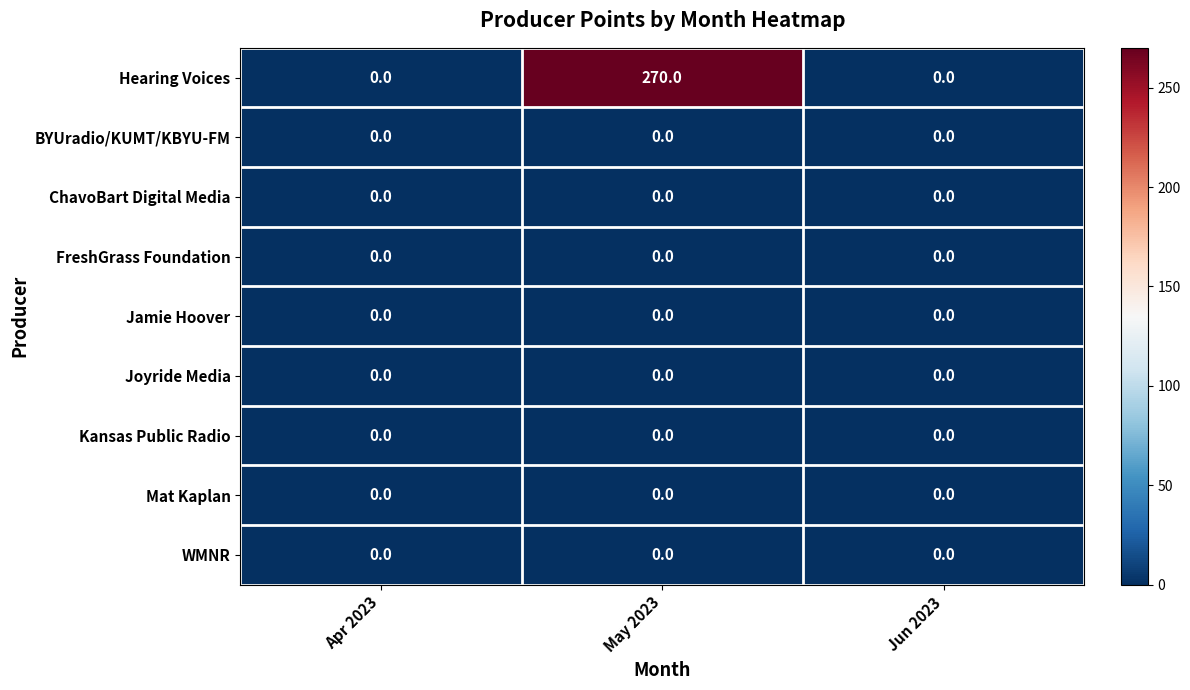

The value of WMNR at Apr 2023 is 0. True or false?

True